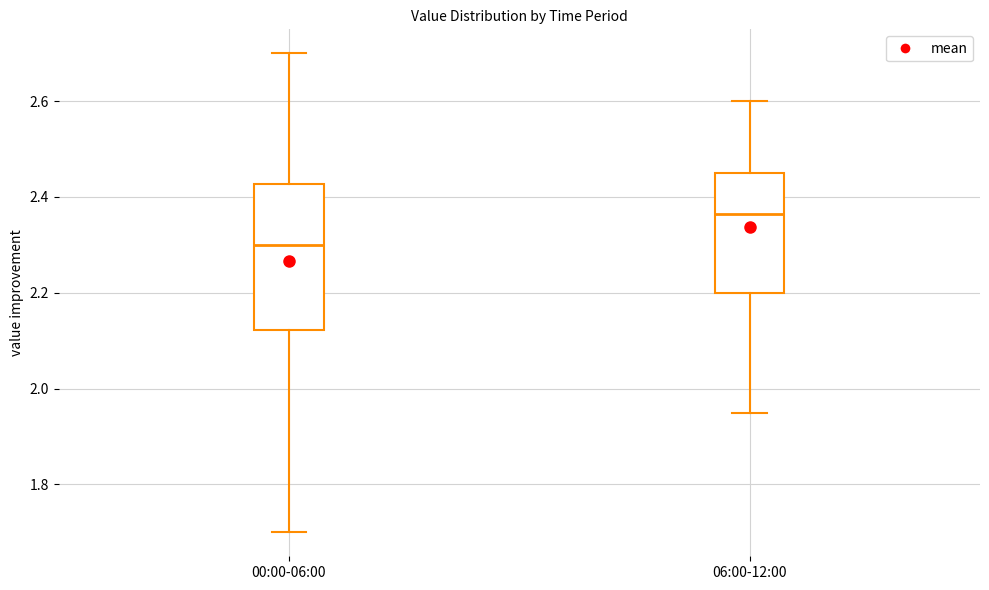

Which box's median line is the highest?

06:00-12:00